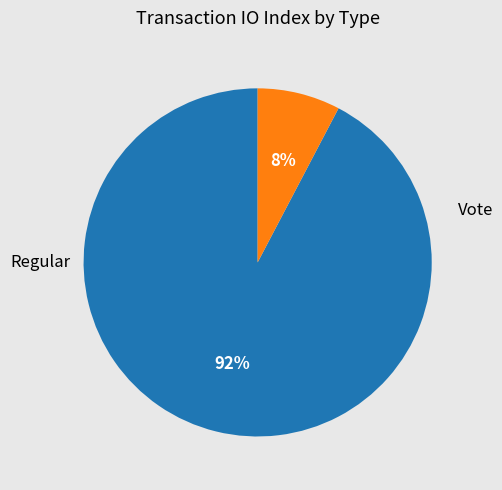

To the nearest percent, what is the average slice percentage?

50%